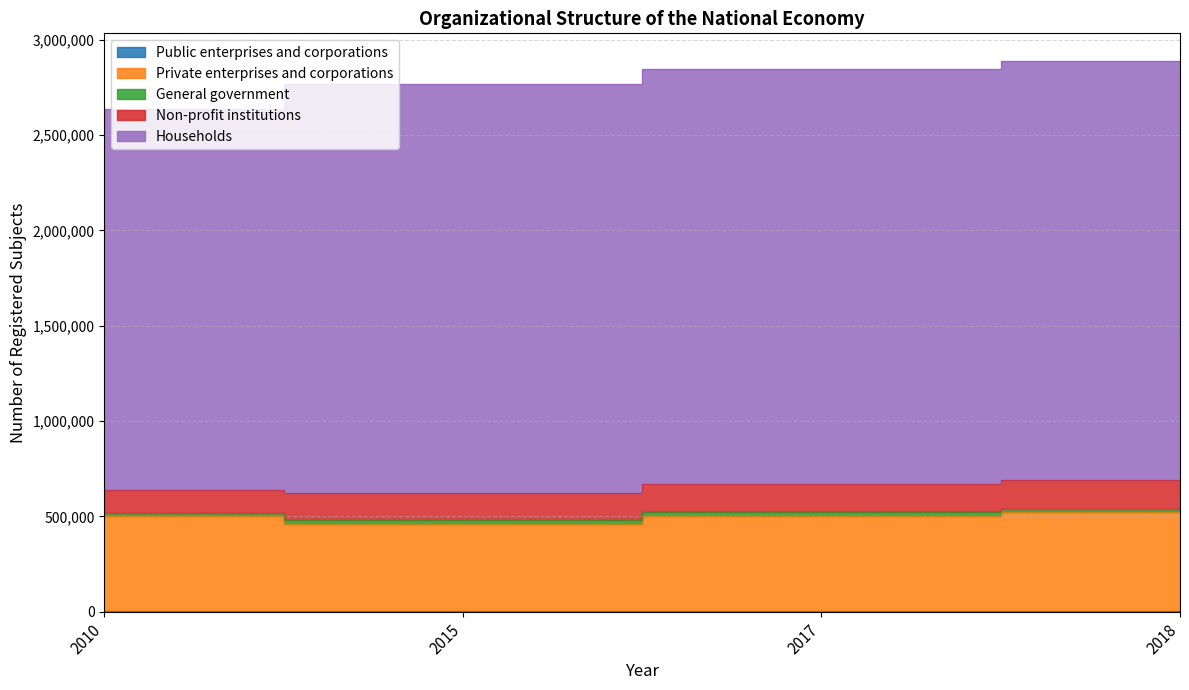

What is the difference between the maximum and second lowest values in the Non-profit institutions series?

8875